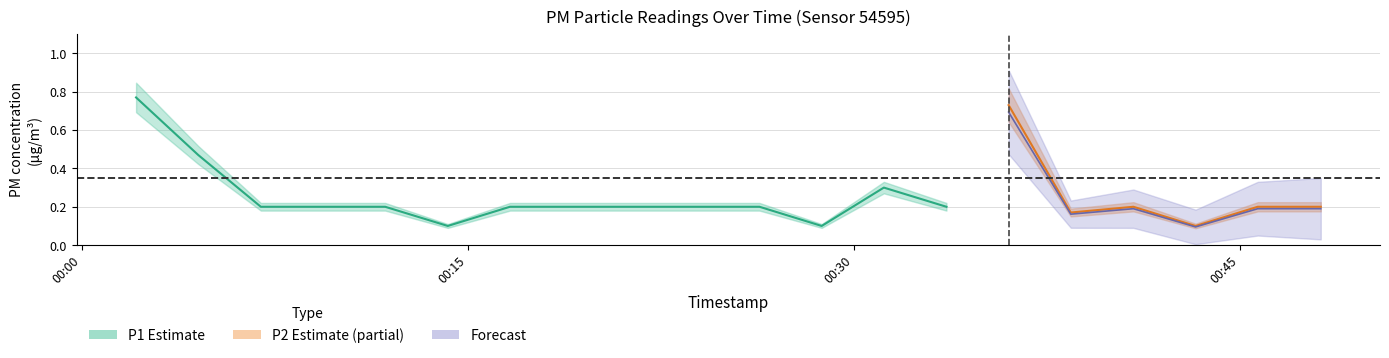

What position from the right is 2023-08-08T00:45:42?

2